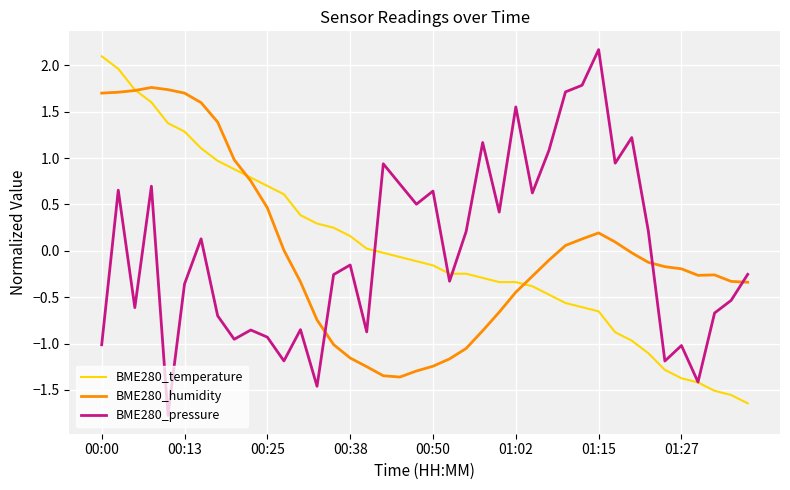

What is the minimum value for BME280_humidity?

-1.4